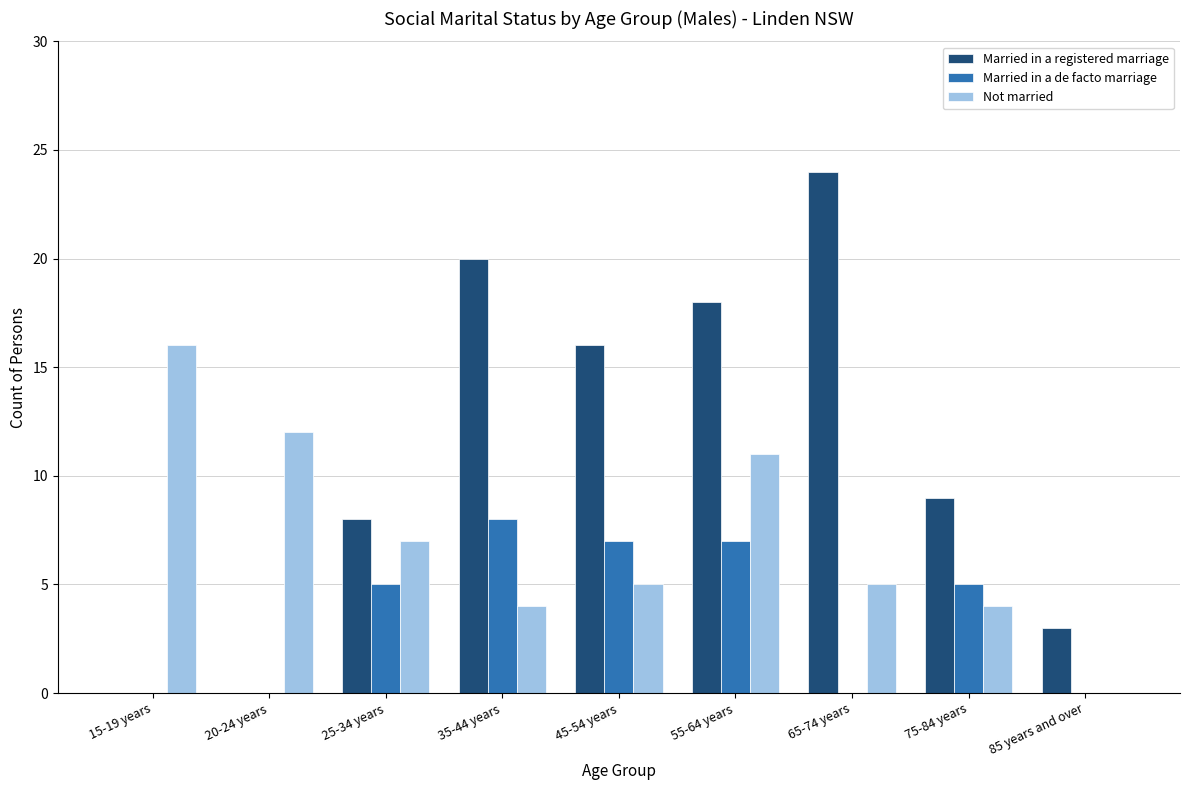

The Married in a de facto marriage series shows 2 at 55-64 years. True or false?

False